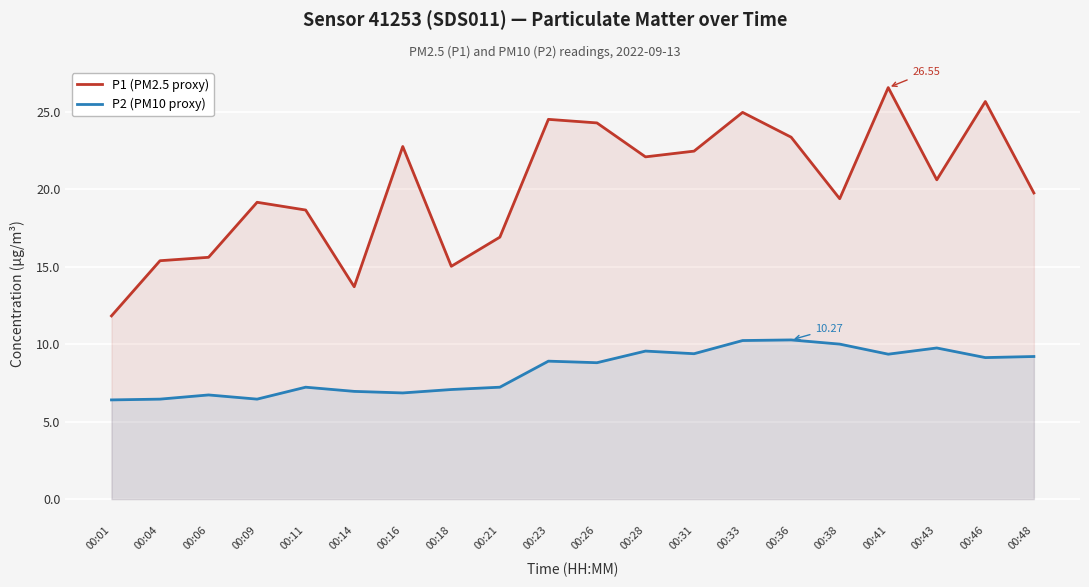

True or false: P2 (PM10 proxy) and P1 (PM2.5 proxy) cross at least once.

False